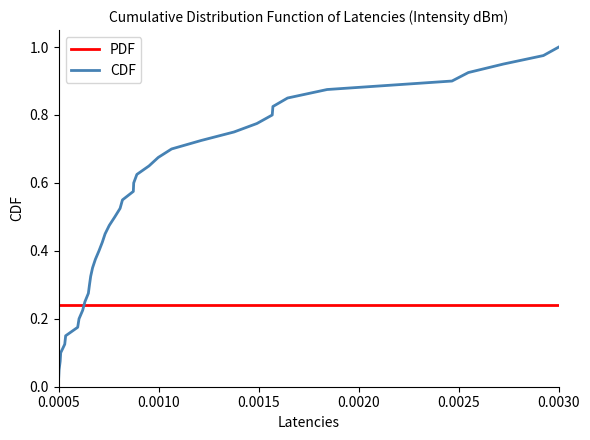

List the series in order of their overall mean, lowest first.

PDF, CDF